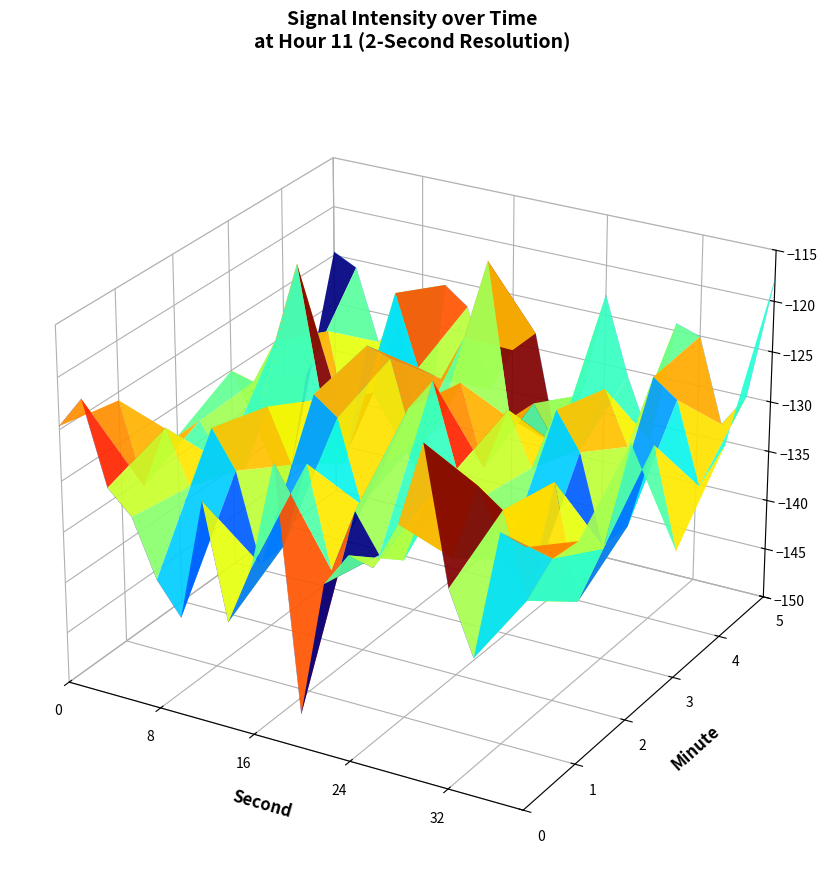

Which series has the largest range (max minus min)?

minute_0